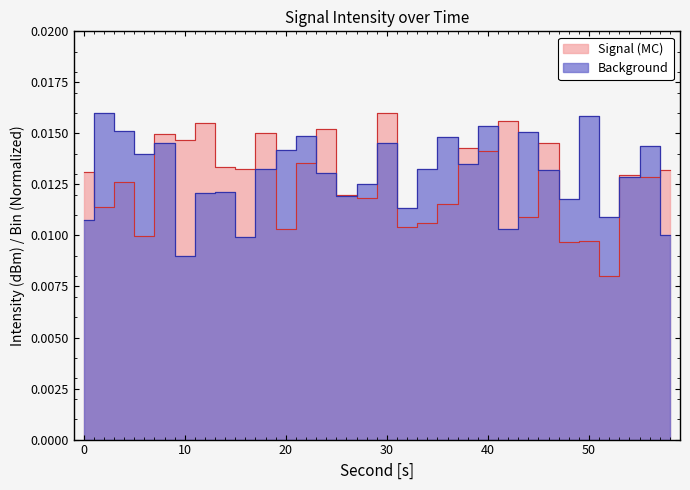

At which category is the sum across all series the highest?

30